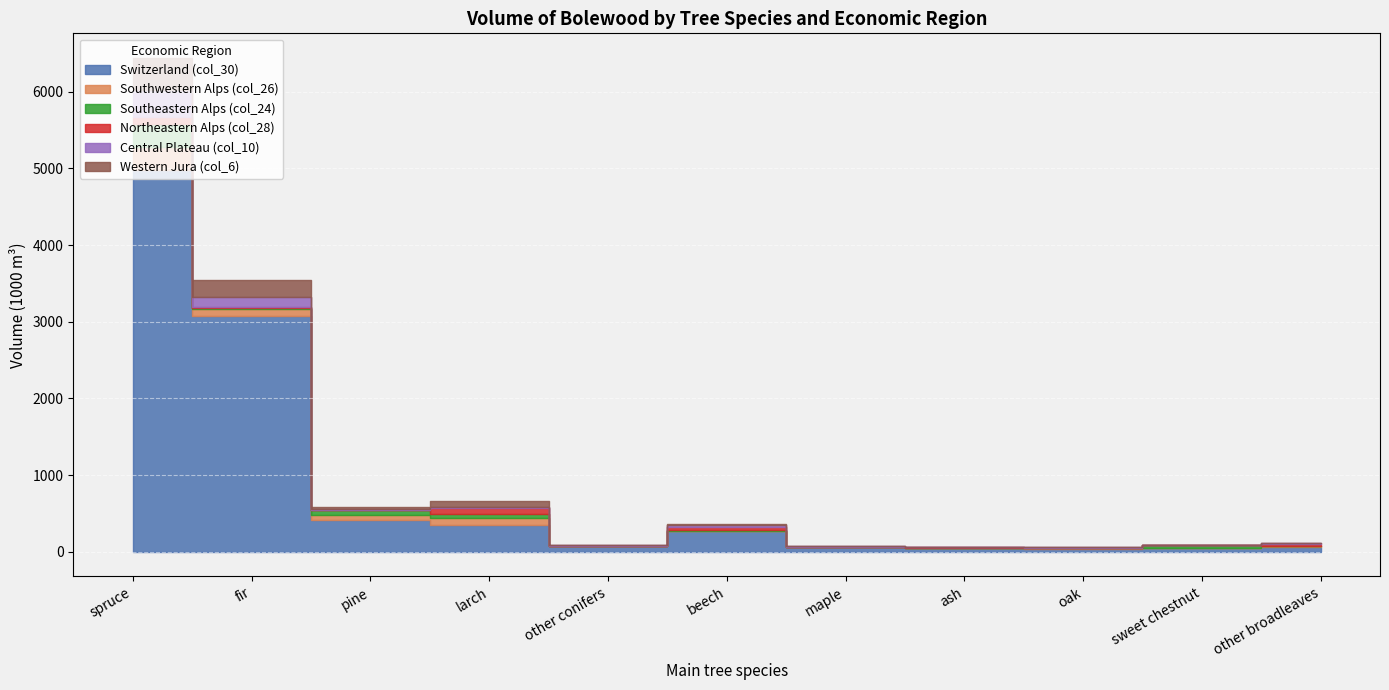

Which series has the widest spread of values?

Switzerland (col_30)